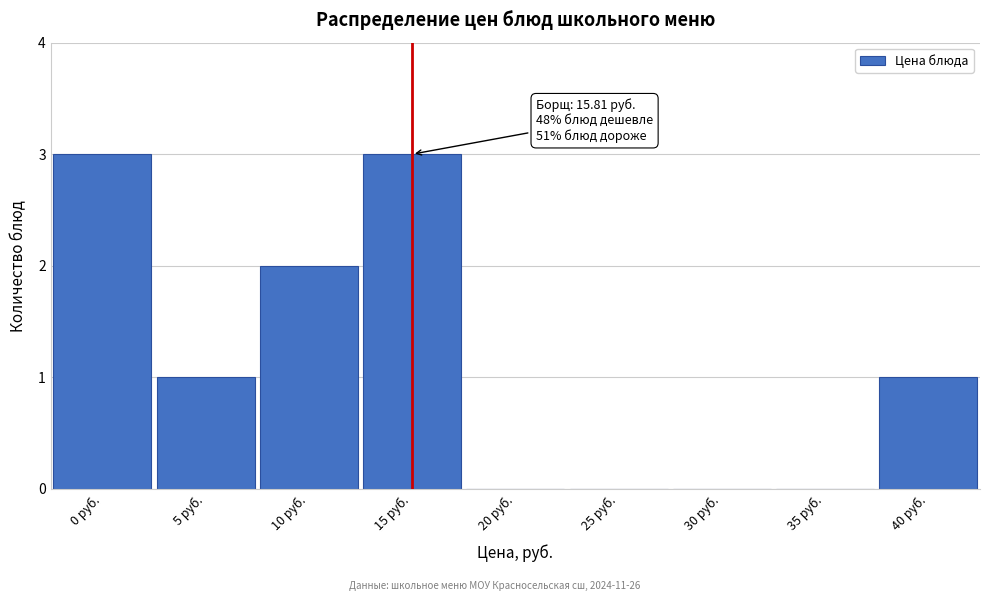

Reading right to left, transcribe all the data shown in this chart.

40 руб.=1	35 руб.=0	30 руб.=0	25 руб.=0	20 руб.=0	15 руб.=3	10 руб.=2	5 руб.=1	0 руб.=3